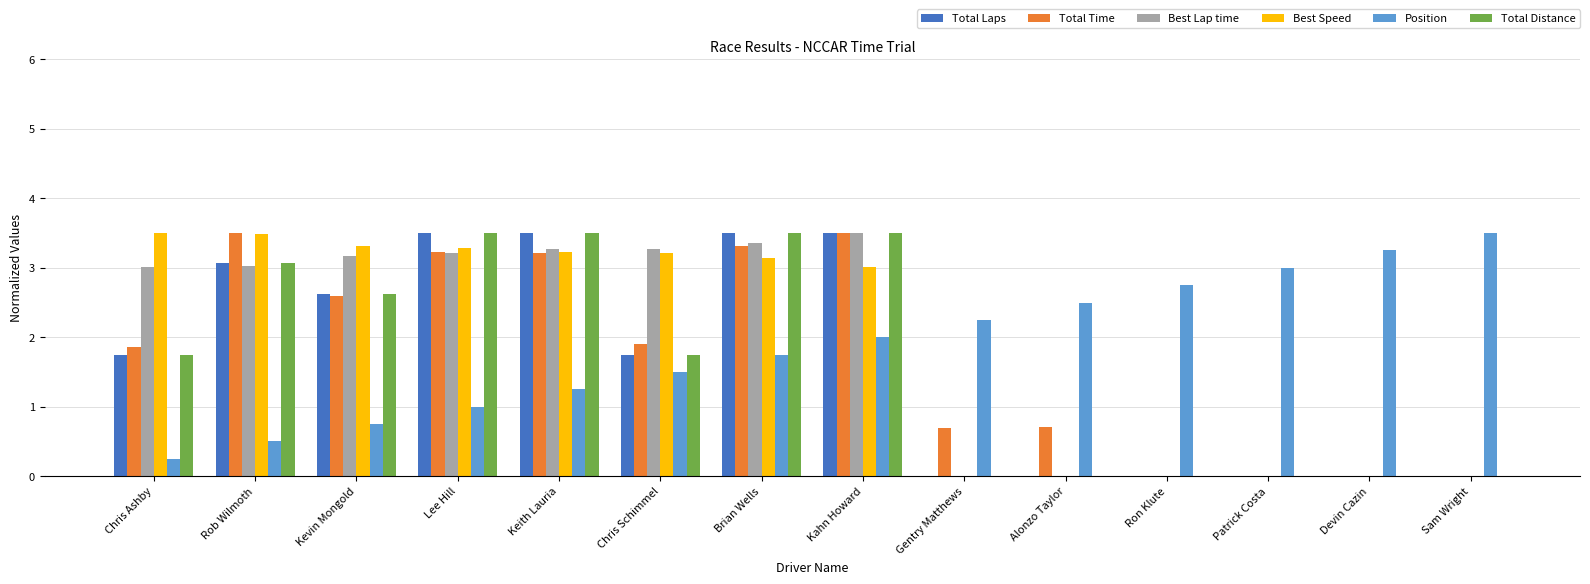

What is the sum of the Best Speed values at Chris Schimmel and Keith Lauria?

6.4